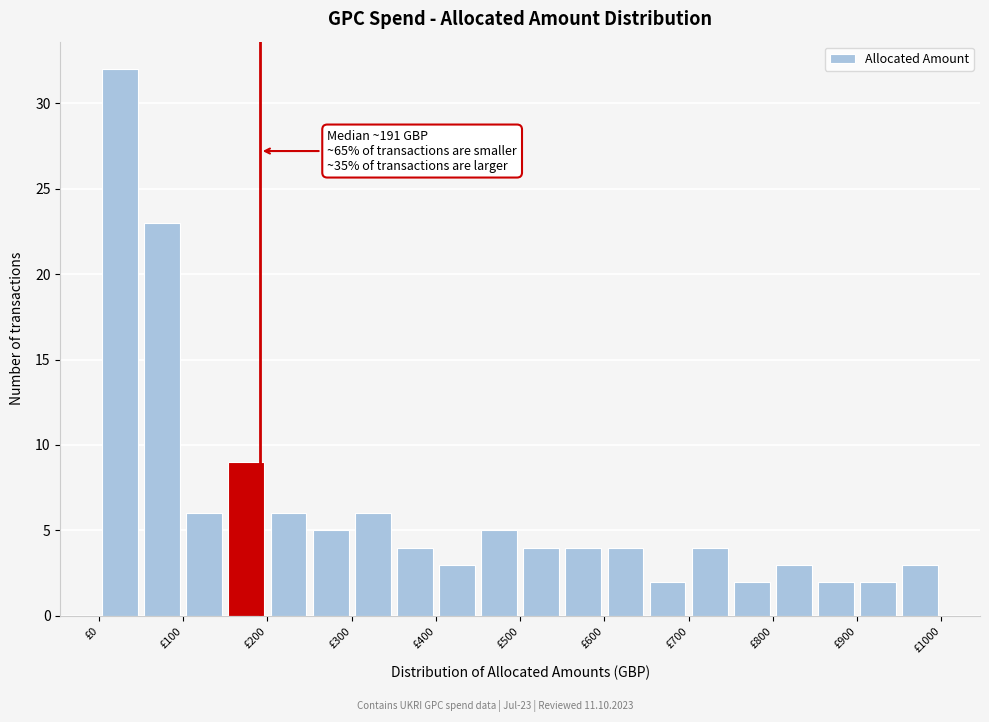

Over which range of the x-axis is the bar tallest?

0 to 50